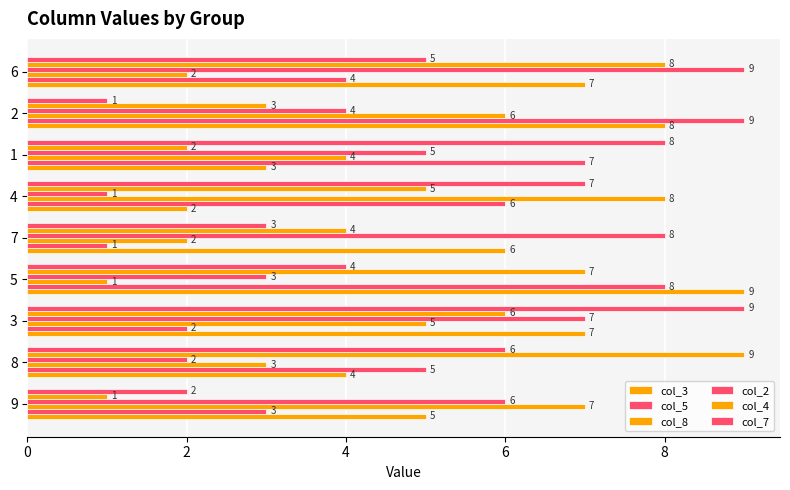

How many data points does each series have?

9